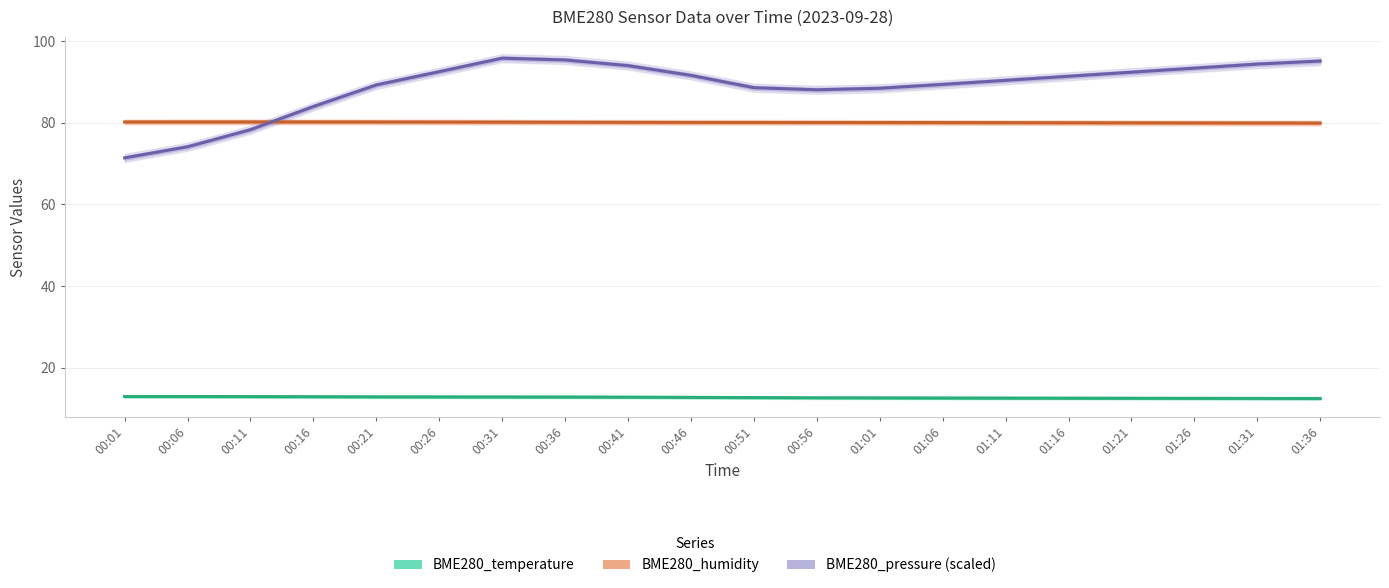

What is the spread (max minus min) of values at 01:31?

82.0